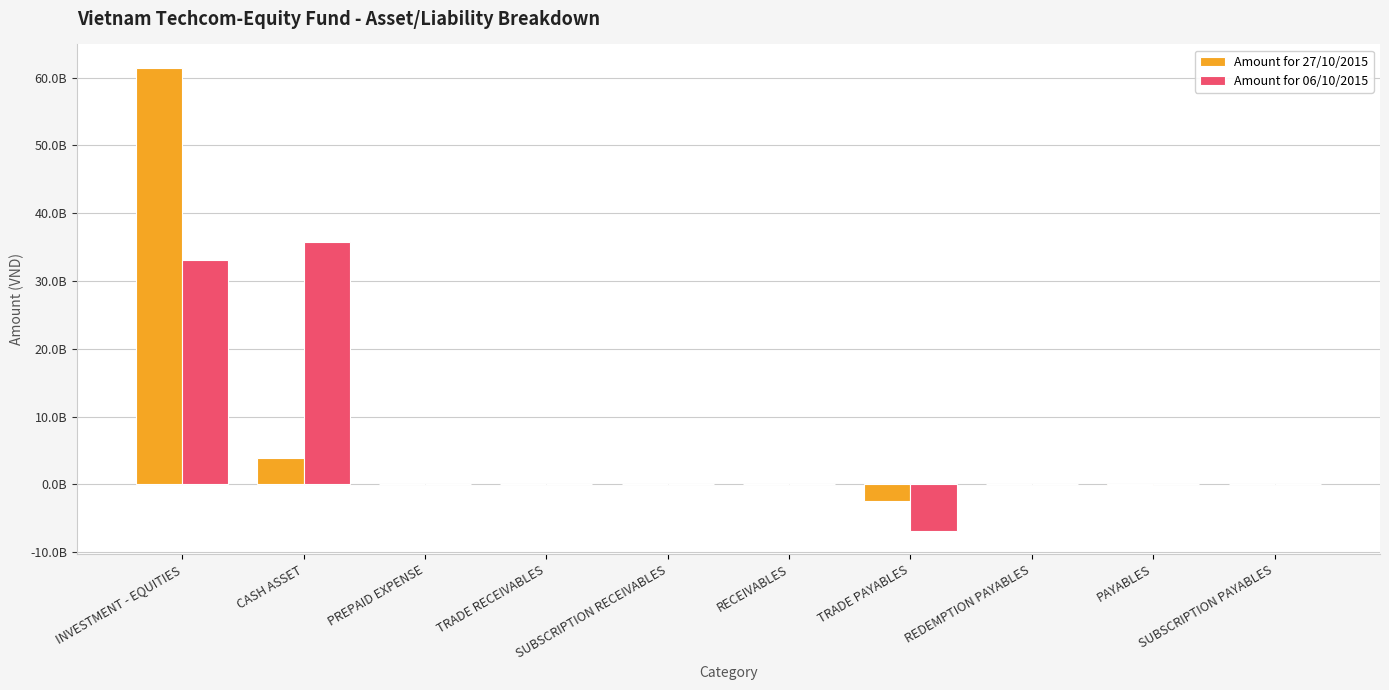

Are the bars grouped side by side (vs. stacked)?

Yes